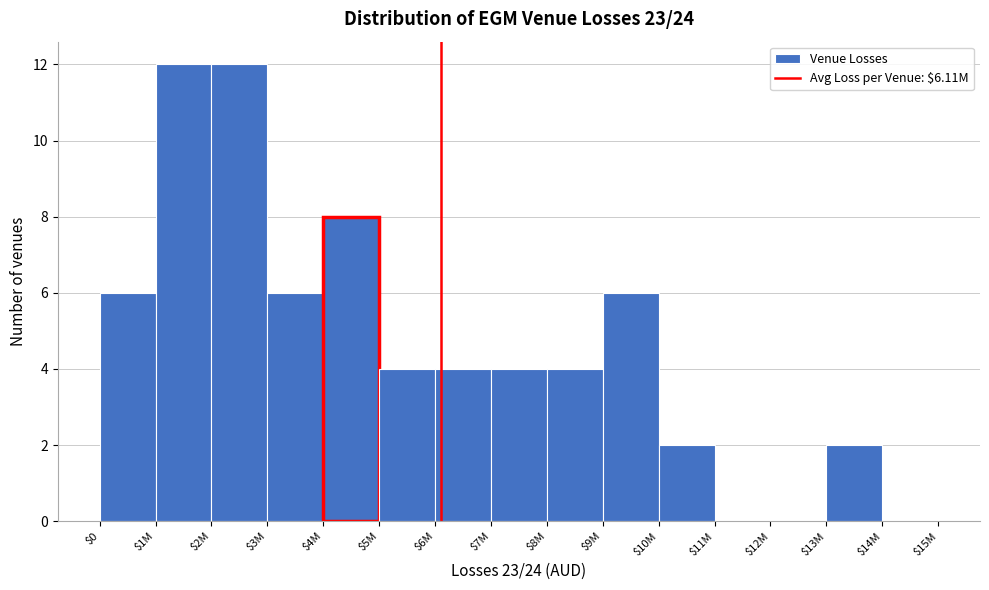

The chart shows a value of 6 at $0. True or false?

True